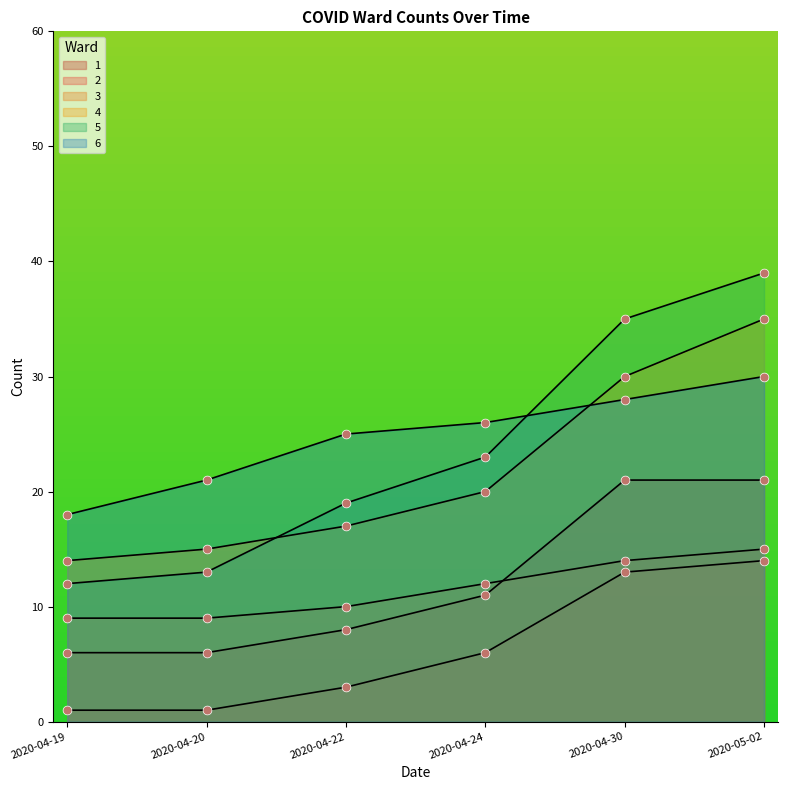

What is the total value across all series at 2020-04-30?

141